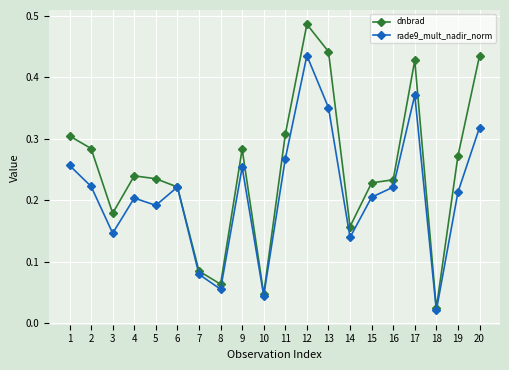

Rank the series by their maximum value, from lowest to highest.

rade9_mult_nadir_norm, dnbrad